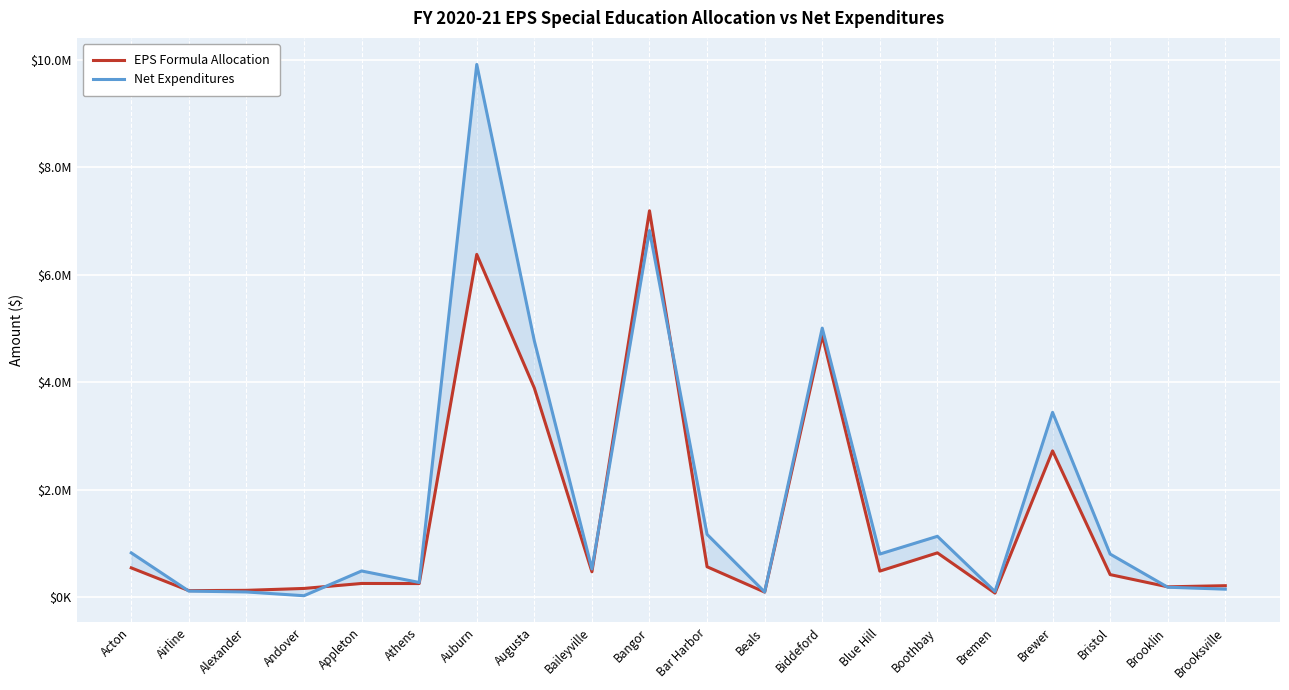

Which category has the highest value across all series?

Auburn